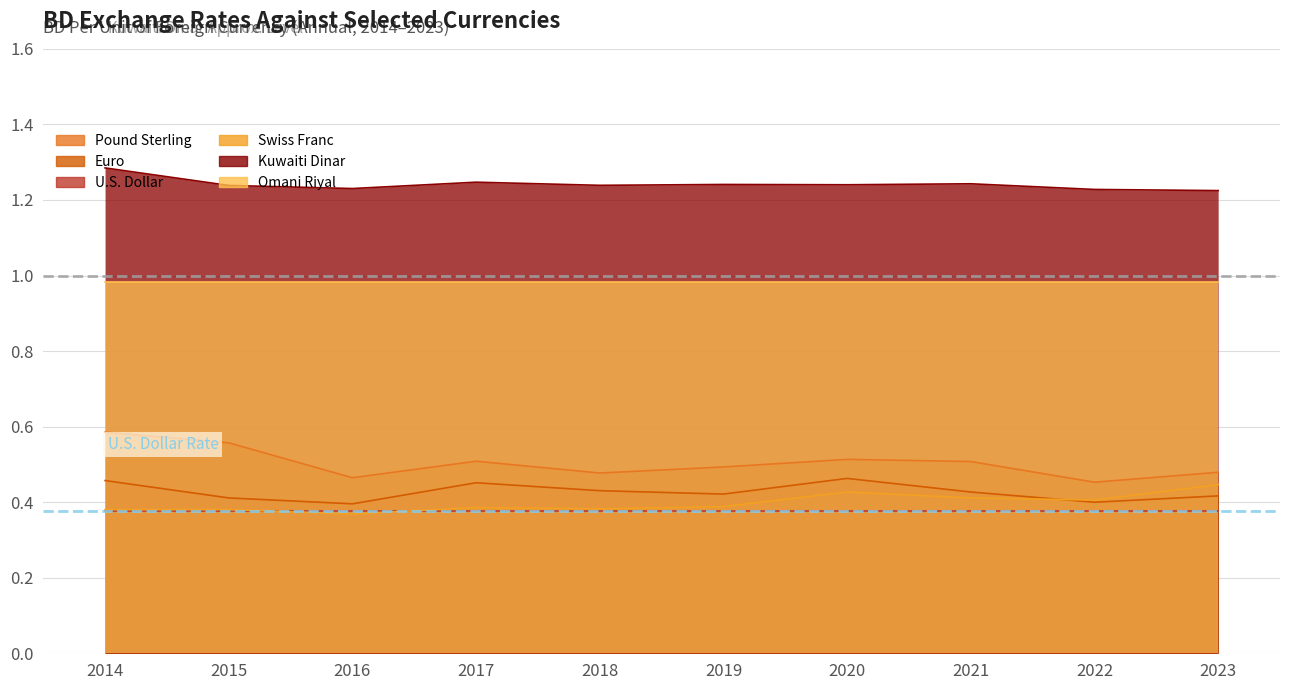

True or false: Pound Sterling and Swiss Franc cross at least once.

False